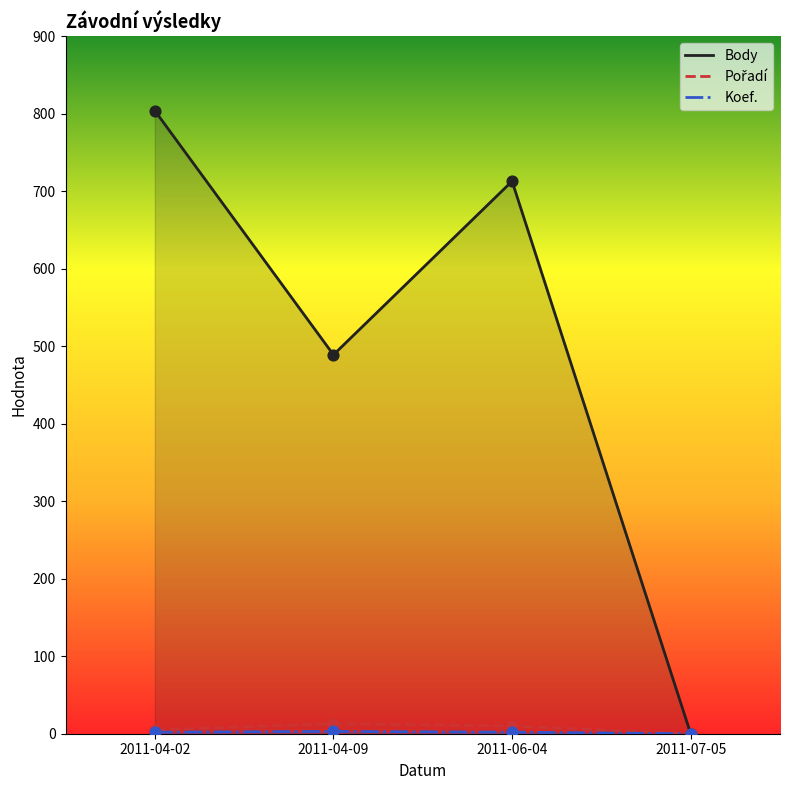

Is the value of Pořadí at 2011-04-09 greater than the value of Koef. at 2011-07-05?

Yes